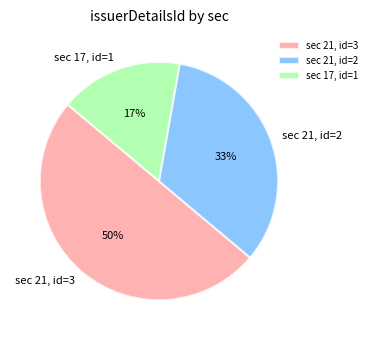

To the nearest percent, what portion does sec 21, id=3 represent?

50%